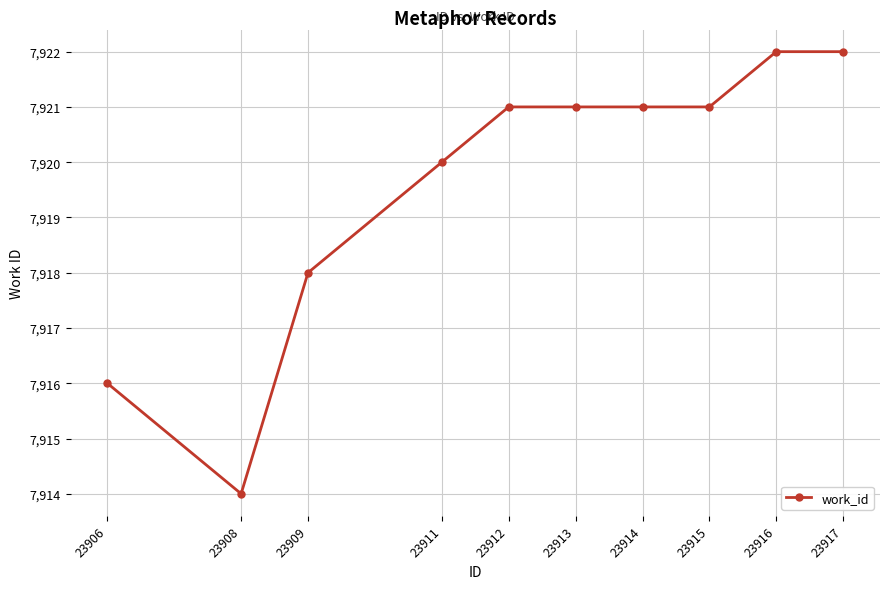

Is it true that the value at 23909 is 10730?

False